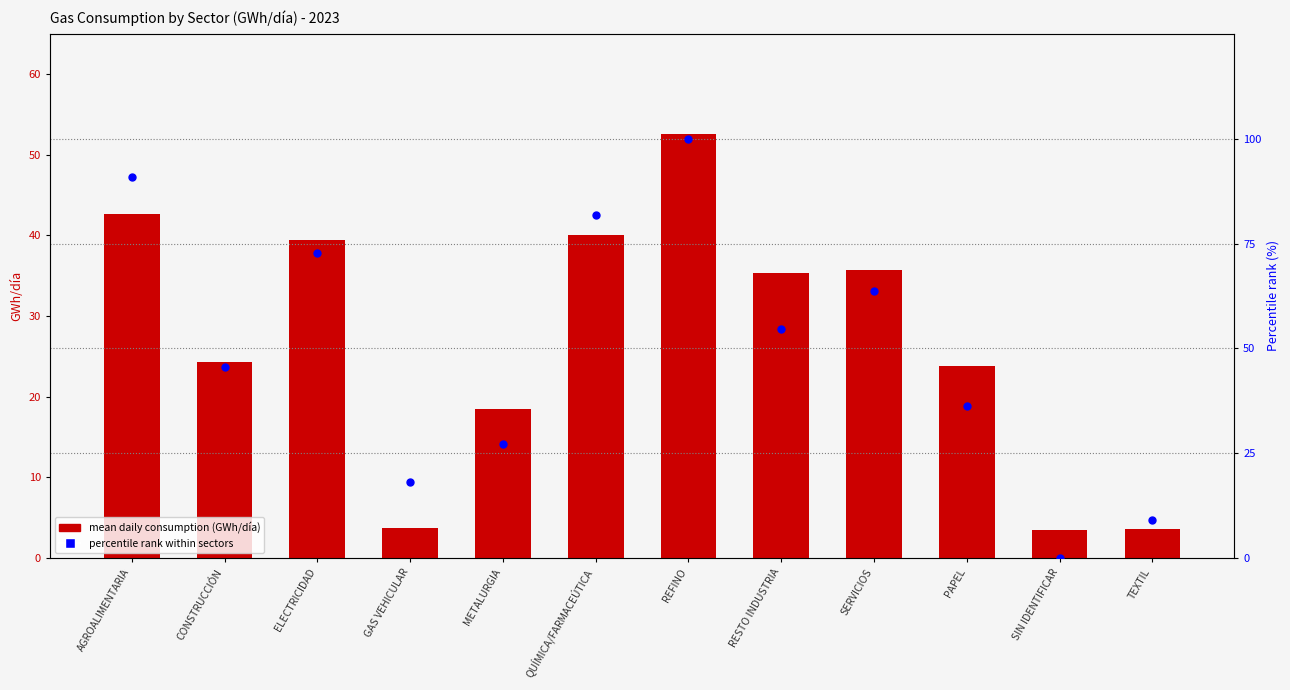

Which series reaches the maximum Y coordinate?

percentile rank within sectors